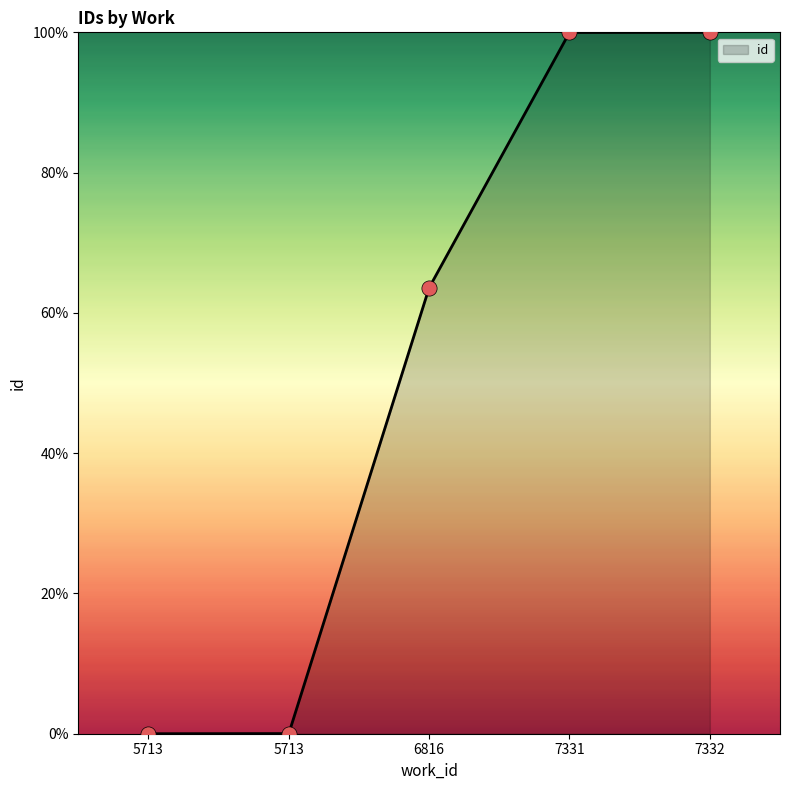

Between 7331 and 5713, which is larger?

7331